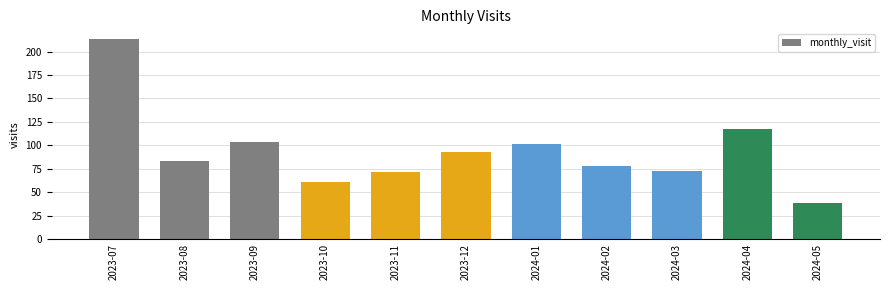

What is the ratio of the value at 2023-11 to the value at 2024-02?

0.9